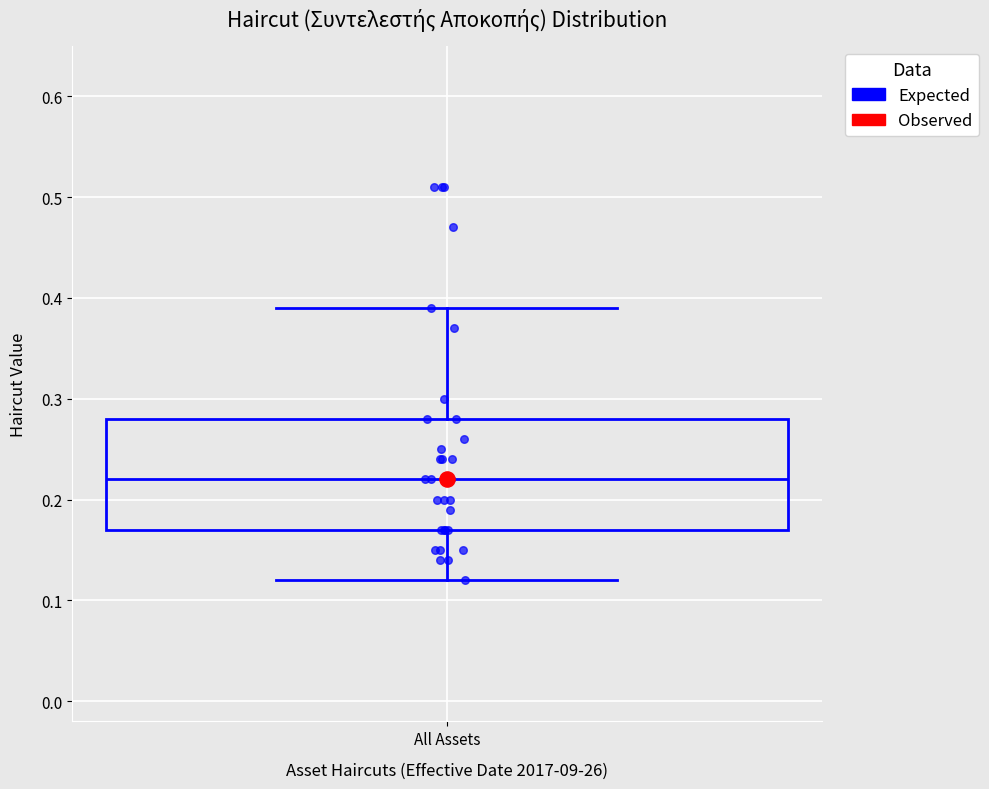

Transcribe this box plot: give where the median line is, the range the box spans, and where the two whiskers end, as read against the y-axis. The values are not printed on the chart, so give them approximately, as read against the axis.

median 0.22, box 0.17 to 0.28, whiskers 0.12 to 0.39